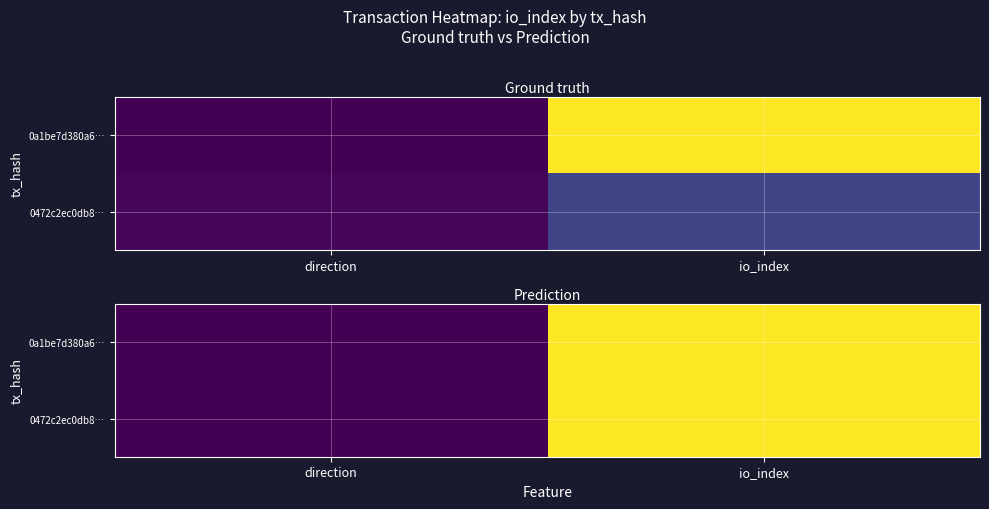

Which has a higher value, io_index or direction?

io_index